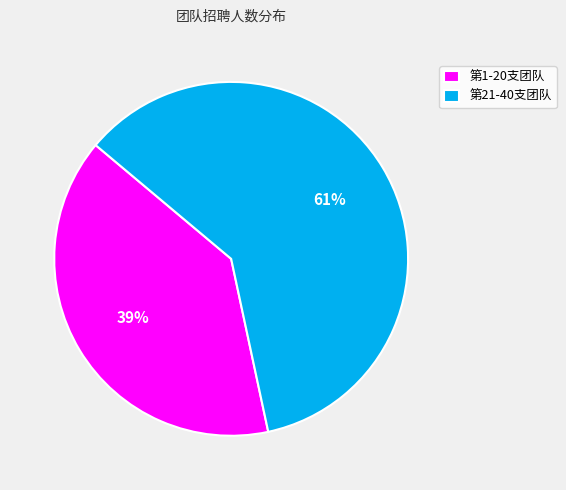

Which category has the biggest portion of the pie?

第21-40支团队